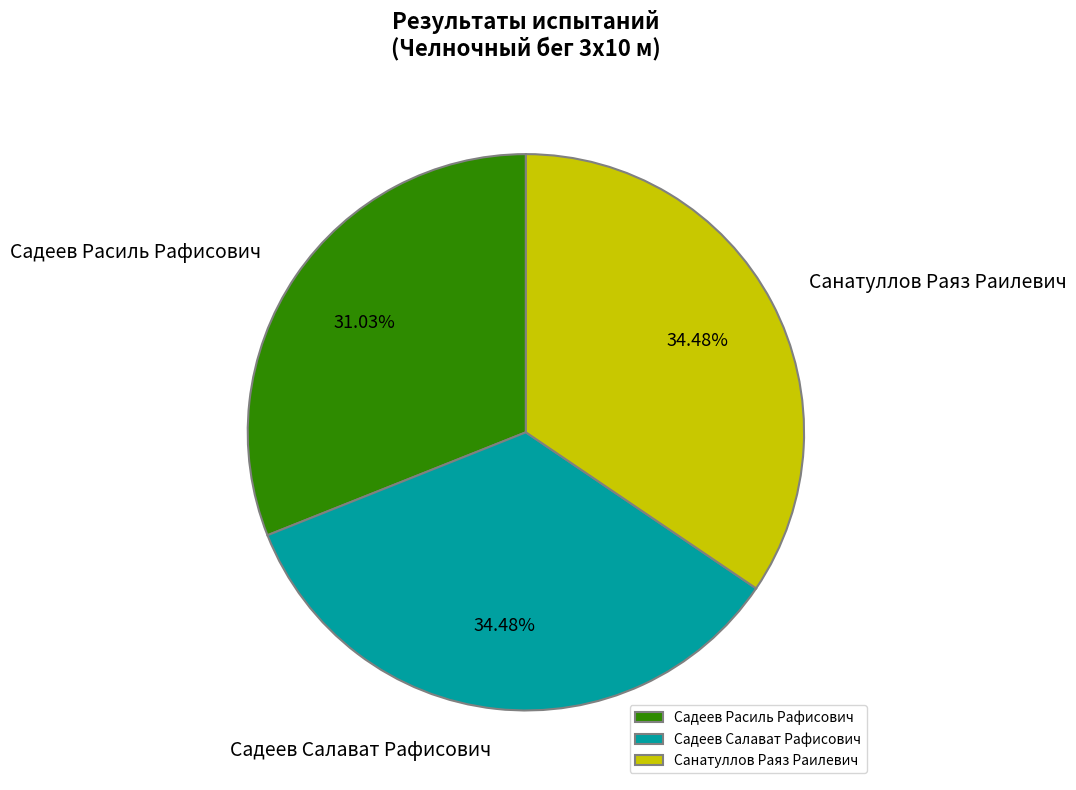

Which category has the smallest portion of the pie?

Садеев Расиль Рафисович